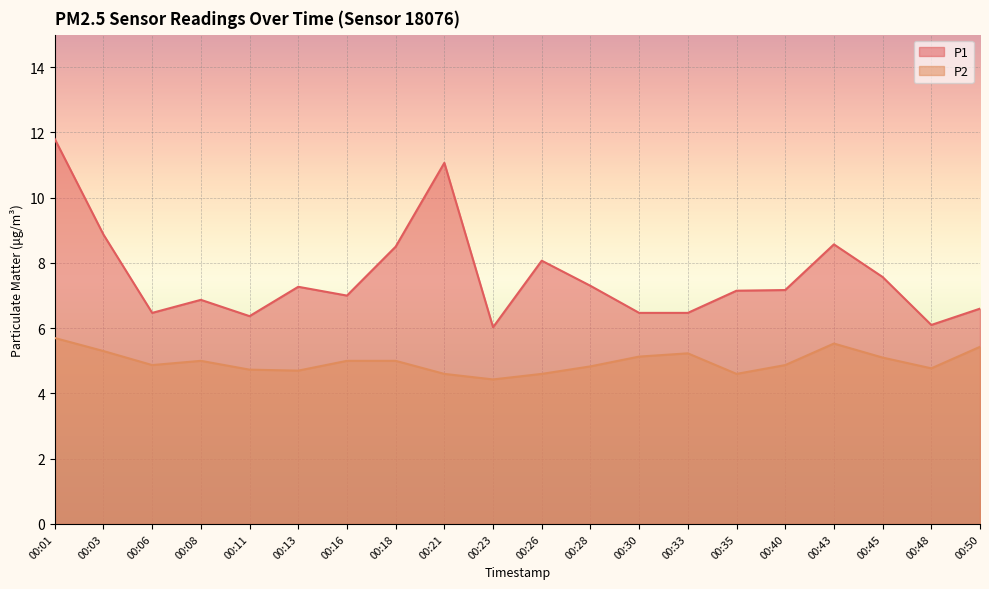

At which category is the sum across all series the highest?

00:01